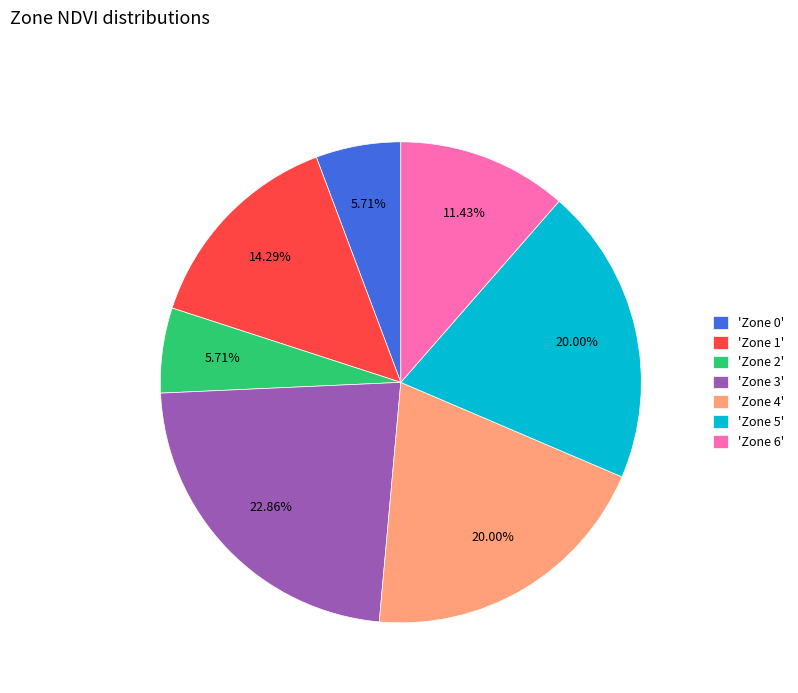

Combined, do 'Zone 3' and 'Zone 0' account for over 50%?

No